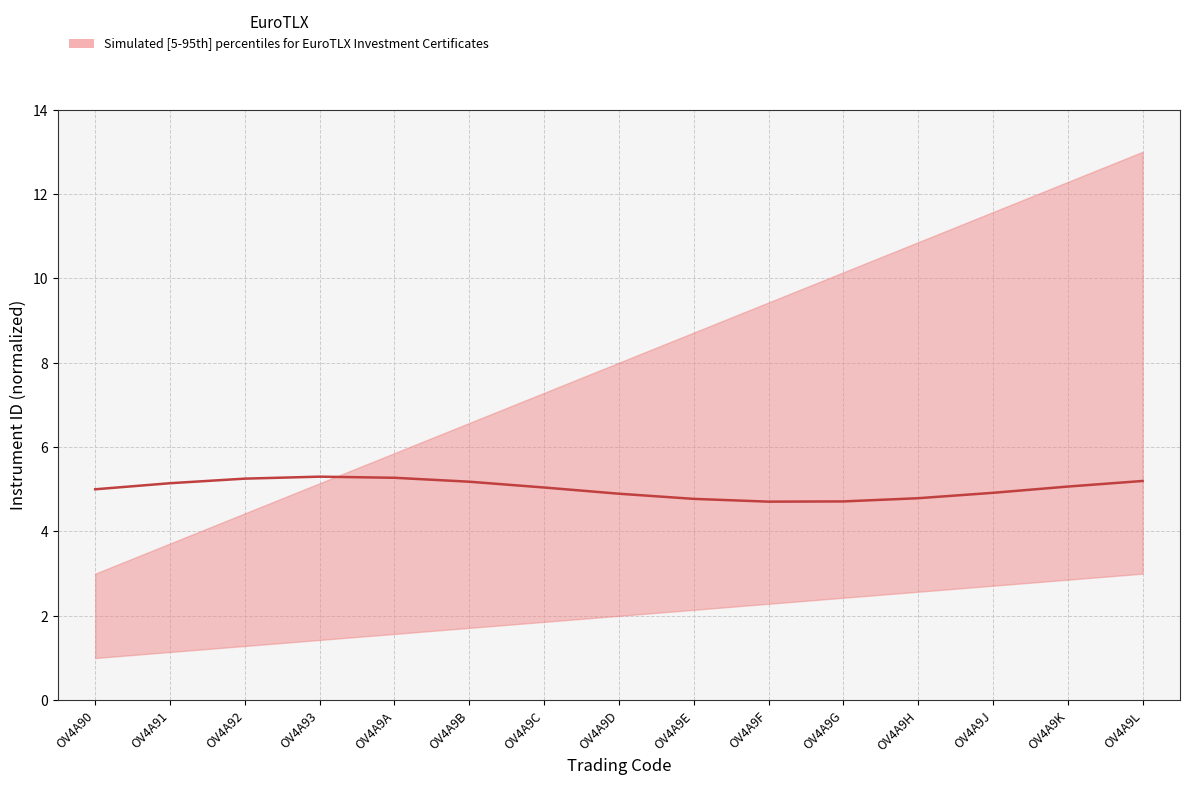

The value at OV4A90 is 5.0. True or false?

True